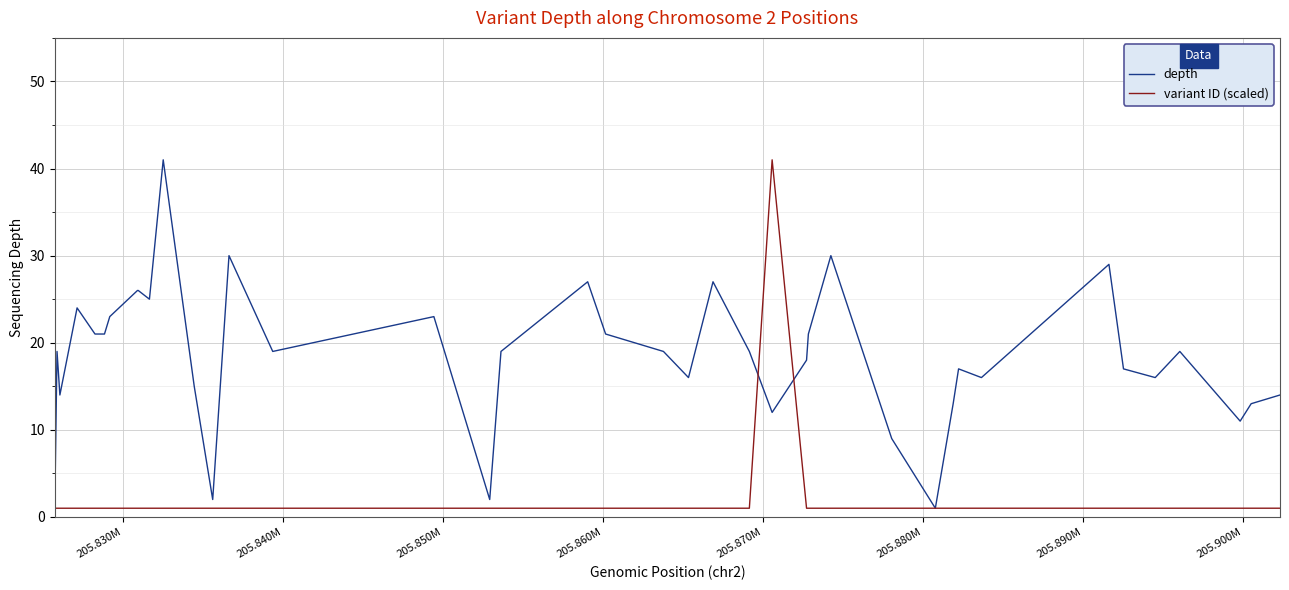

Rank the series by their average value, from highest to lowest.

depth, variant ID (scaled)